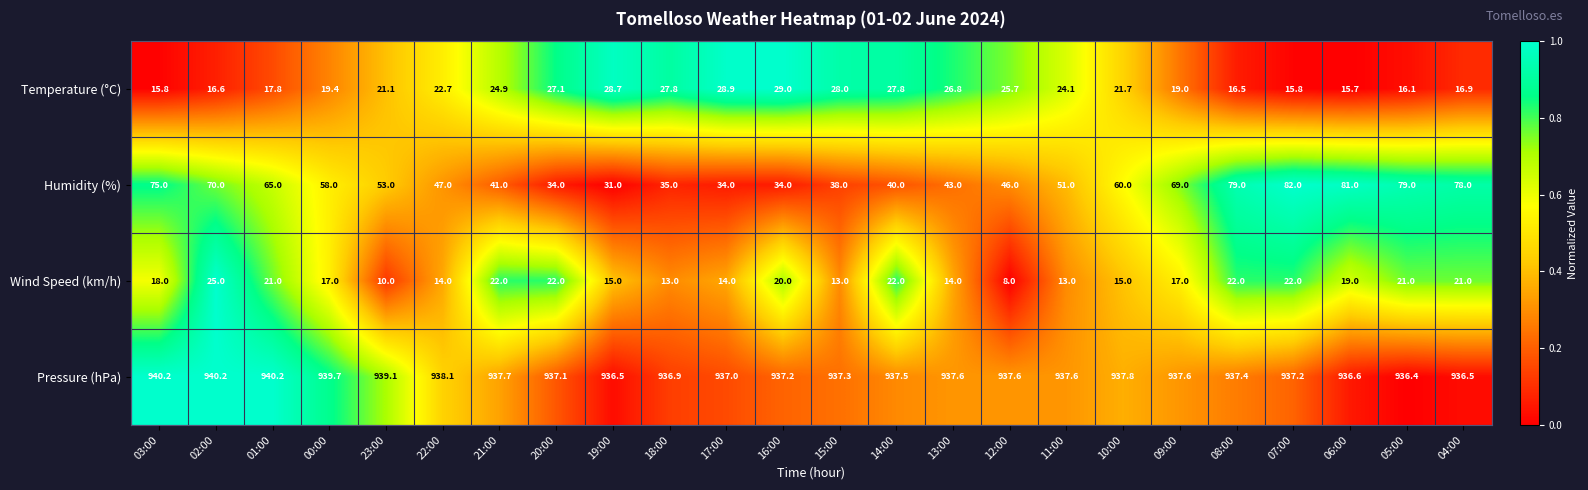

List the series in order of their peak value, highest first.

Pressure (hPa), Humidity (%), Temperature (°C), Wind Speed (km/h)